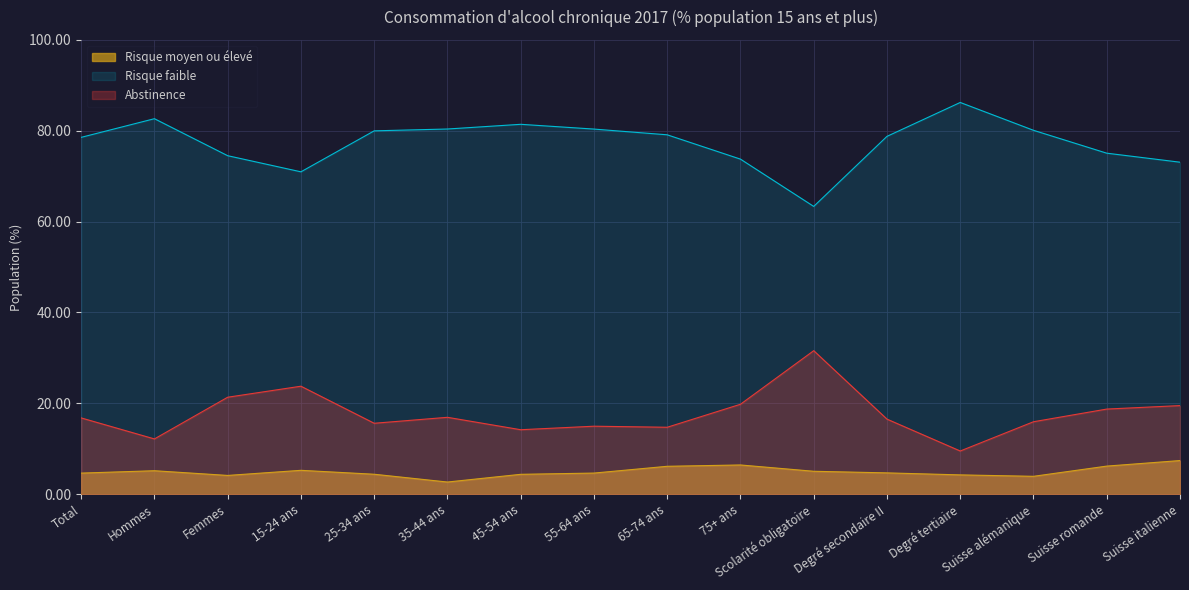

What are all the series names shown in the legend?

Risque moyen ou élevé, Risque faible, Abstinence